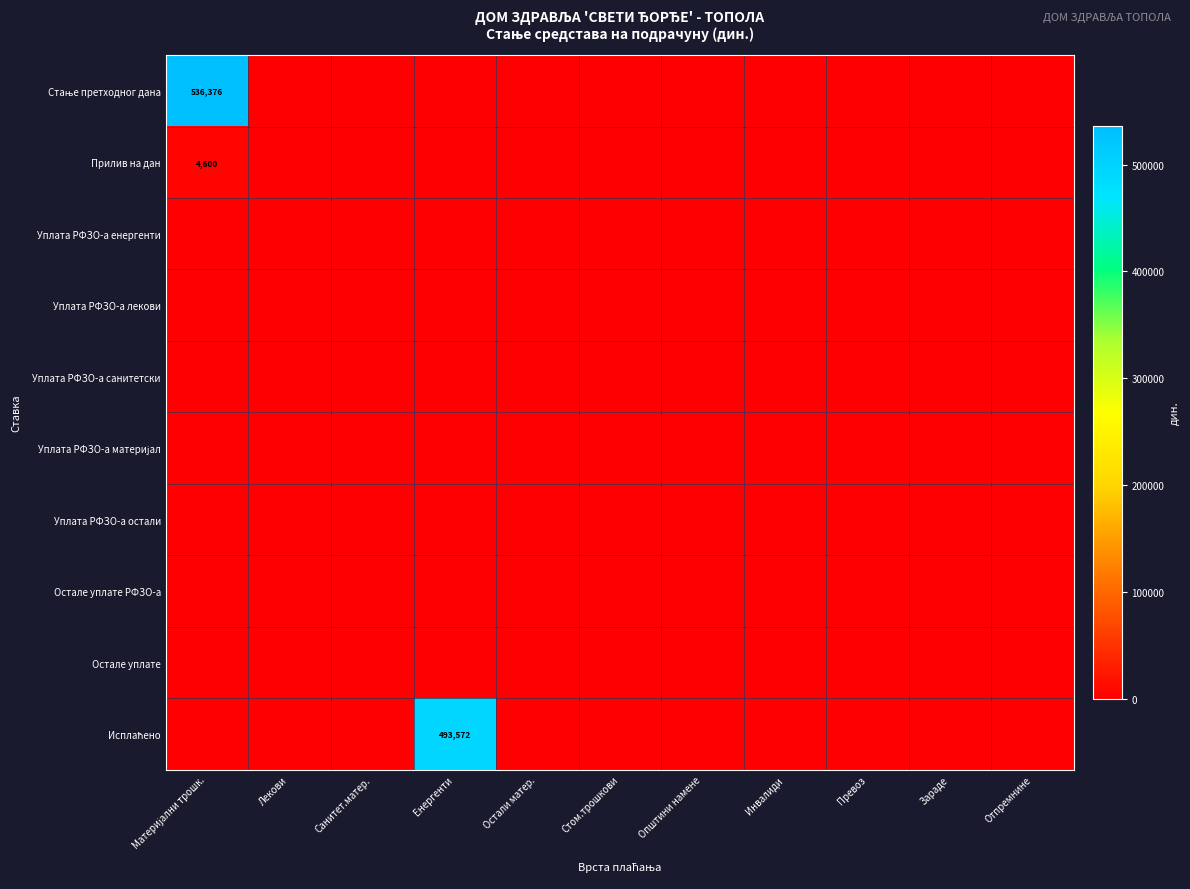

Which series has the largest total across all categories?

Стање претходног дана